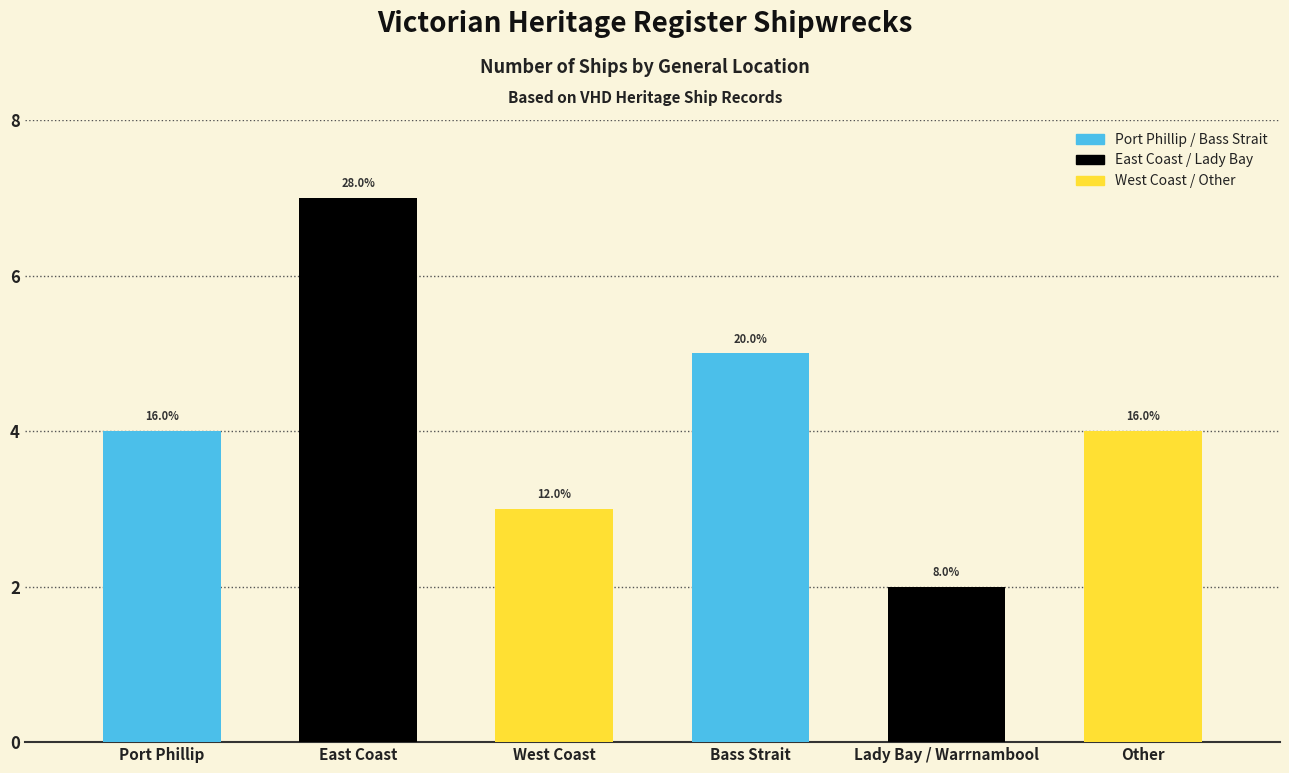

Approximately how many times larger is the value at Other compared to West Coast?

1.3